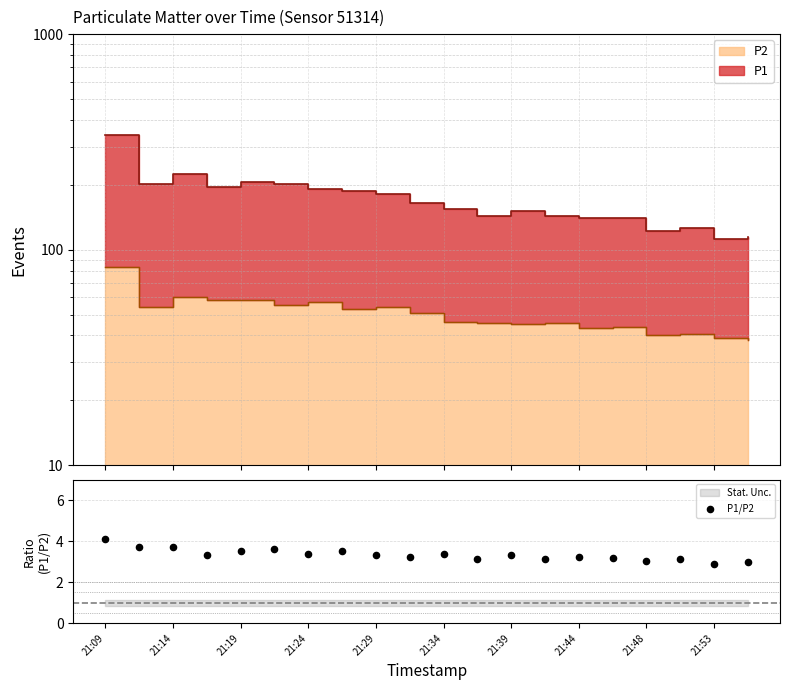

Which has a higher value, 21:44 or 12?

21:44